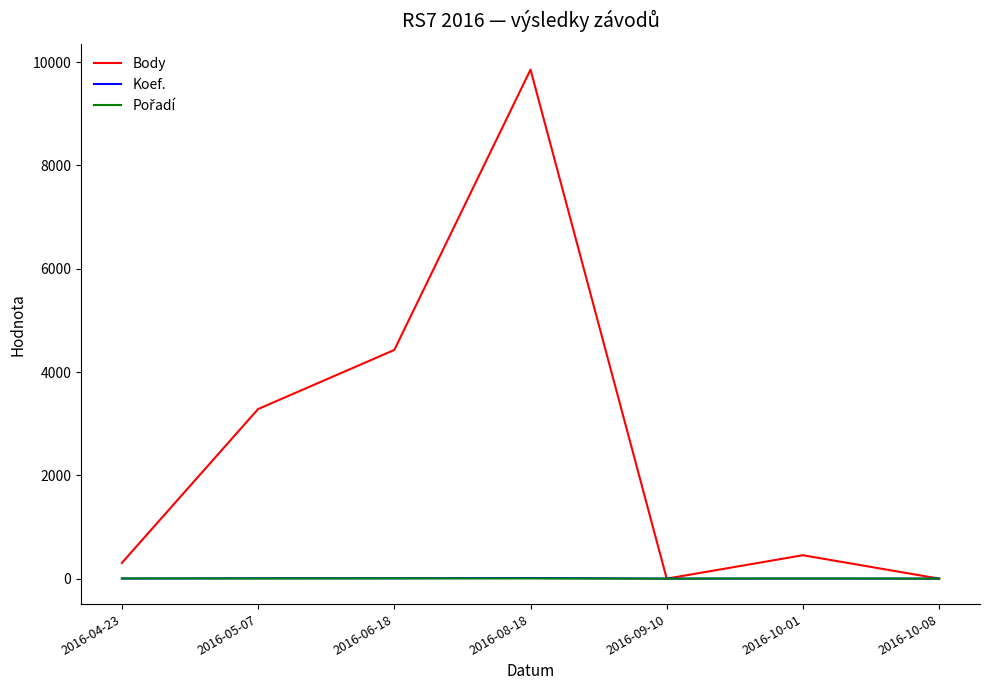

At which category does the chart reach its peak across all series?

2016-08-18